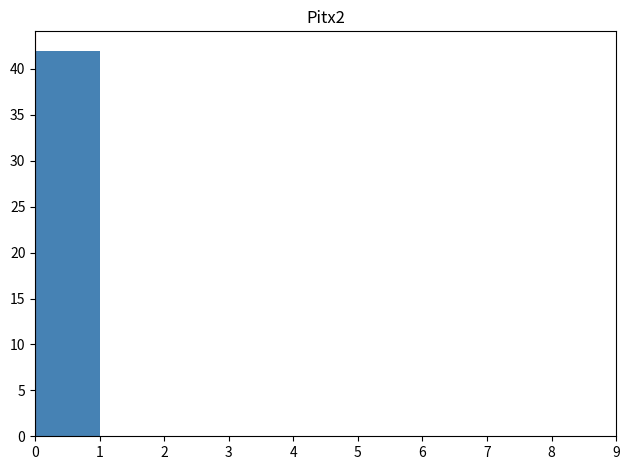

Reading left to right, list every bar in this chart as the range it spans on the x-axis followed by its height. The values are not printed on the chart, so give them approximately, as read against the axis.

0 to 1: 42
1 to 2: 0
2 to 3: 0
3 to 4: 0
4 to 5: 0
5 to 6: 0
6 to 7: 0
7 to 8: 0
8 to 9: 0